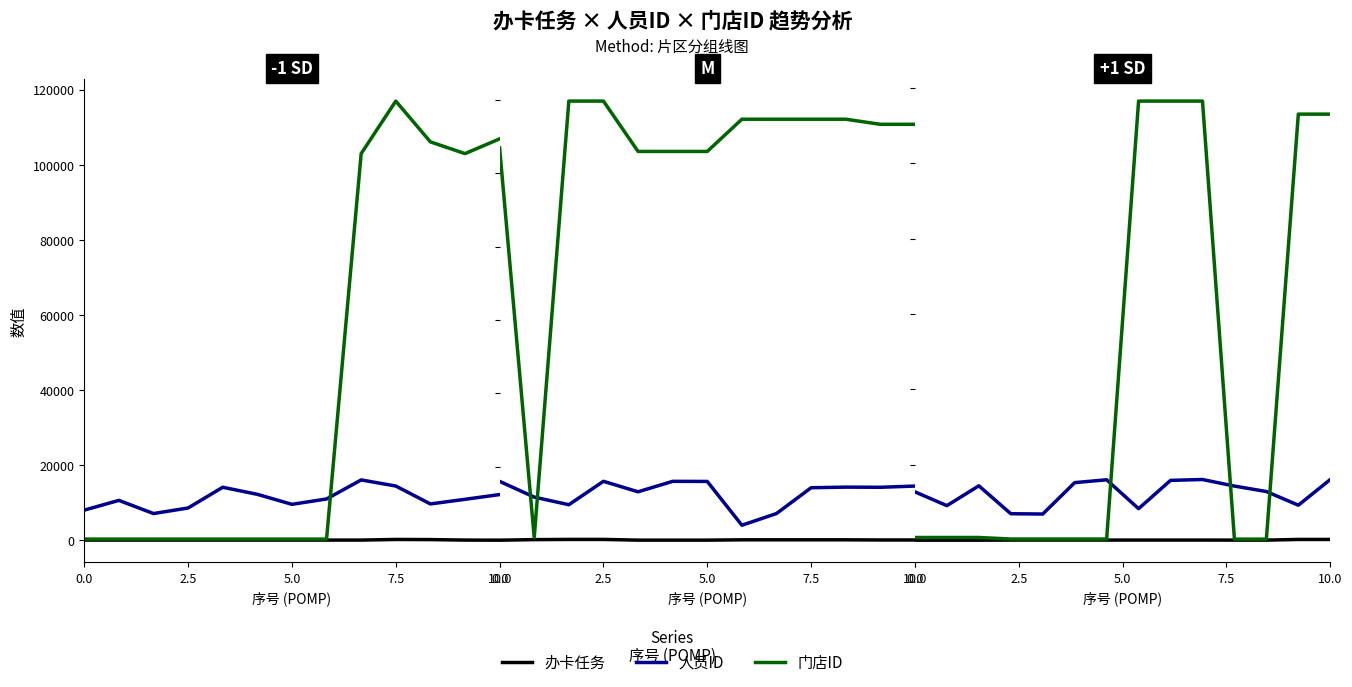

Is it true that 门店ID equals 113023.0 at 10.0?

True